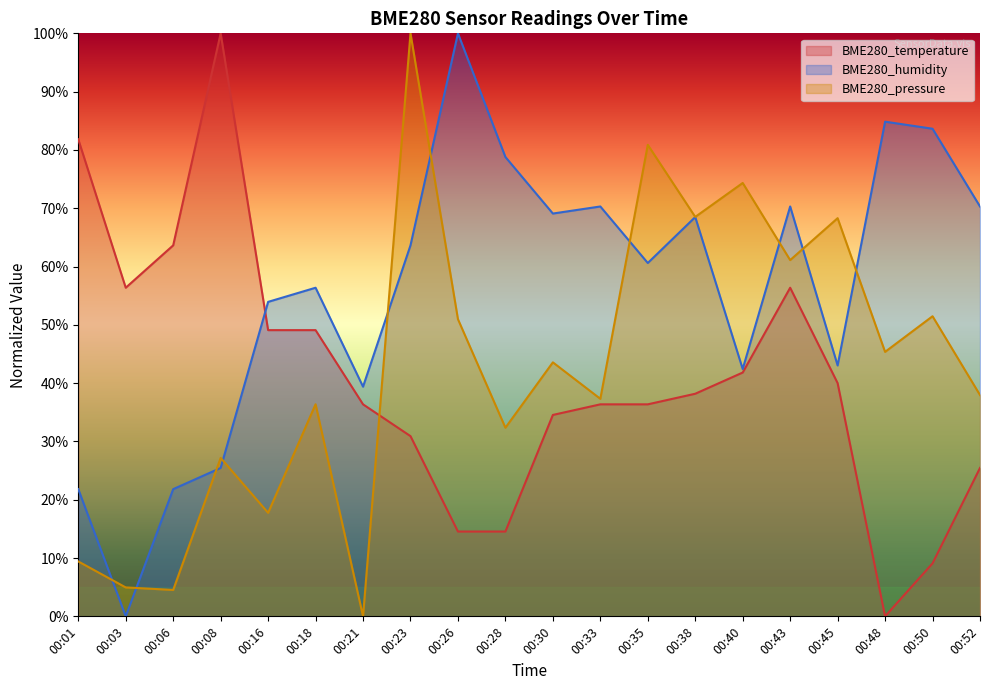

What are all the series names shown in the legend?

BME280_temperature, BME280_humidity, BME280_pressure